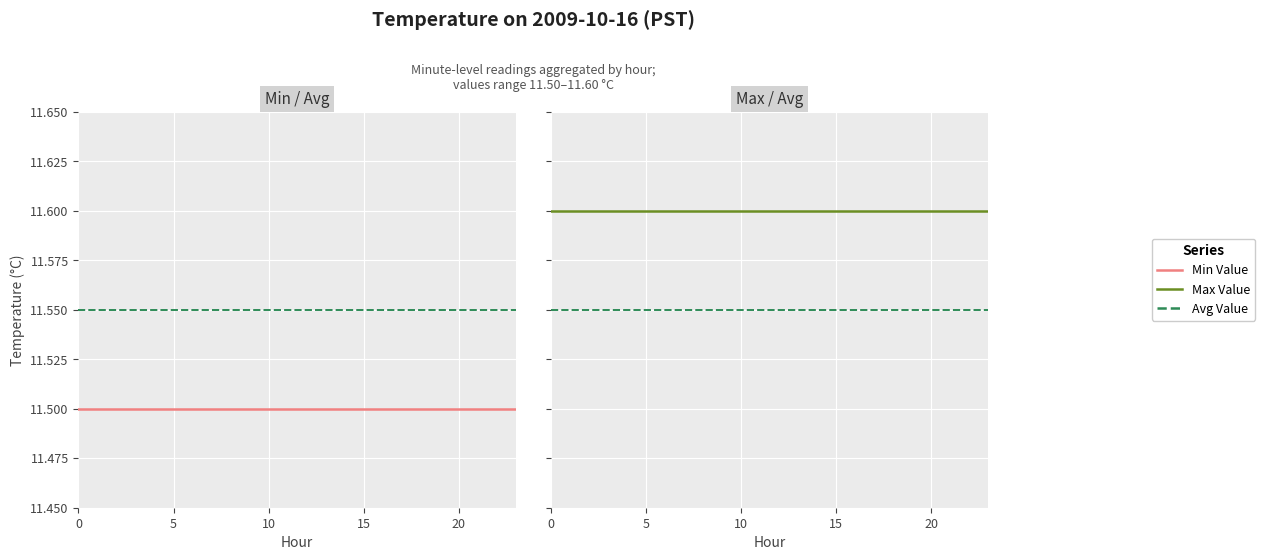

True or false: Avg Value and Max Value cross at least once.

False